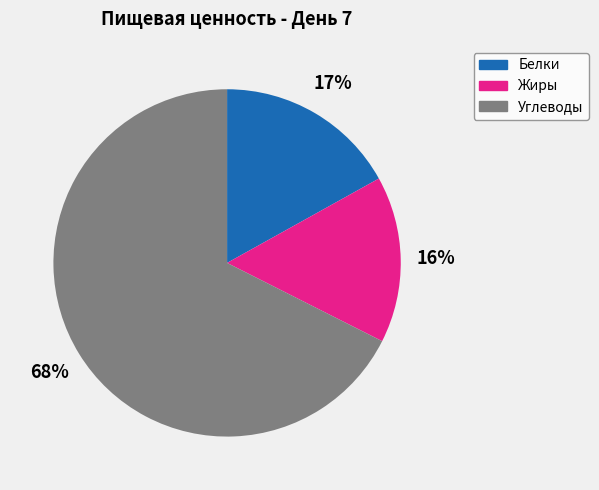

Which slice represents more than half of the pie?

Углеводы